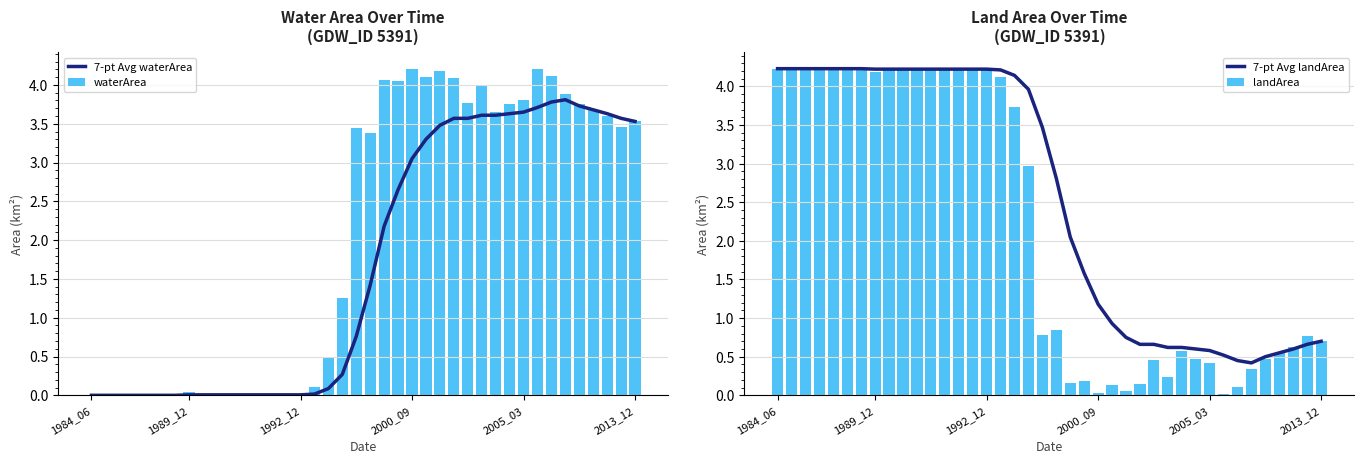

What are all the series names shown in the legend?

7-pt Avg waterArea, waterArea, 7-pt Avg landArea, landArea